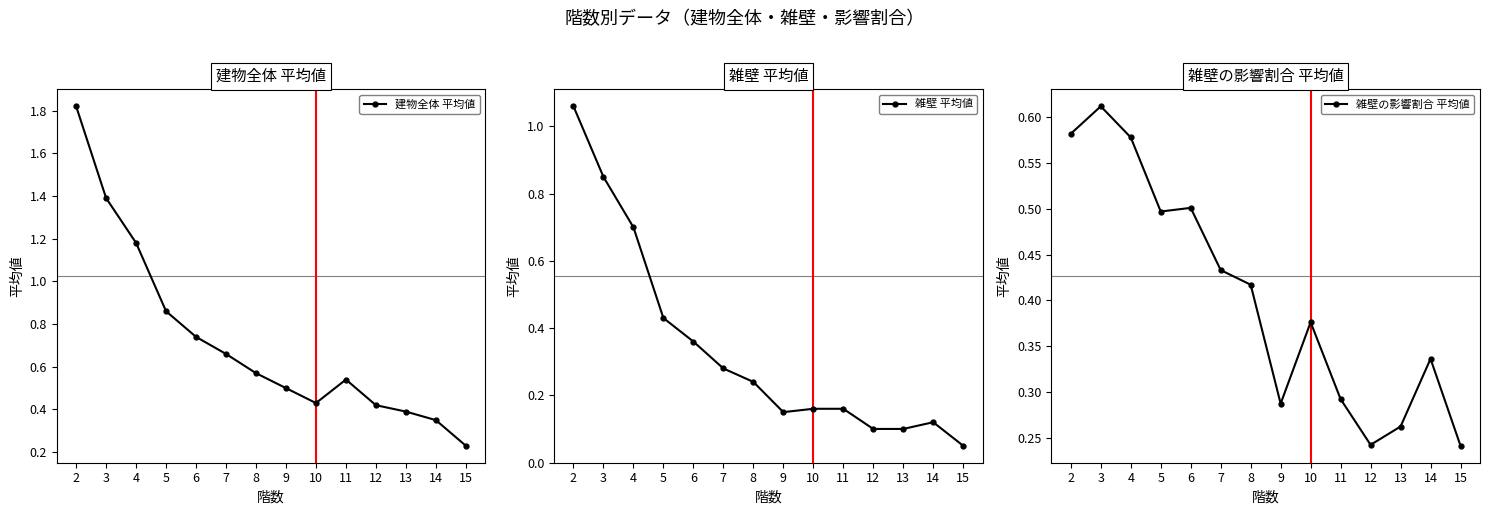

Which series has the largest total across all categories?

建物全体 平均値